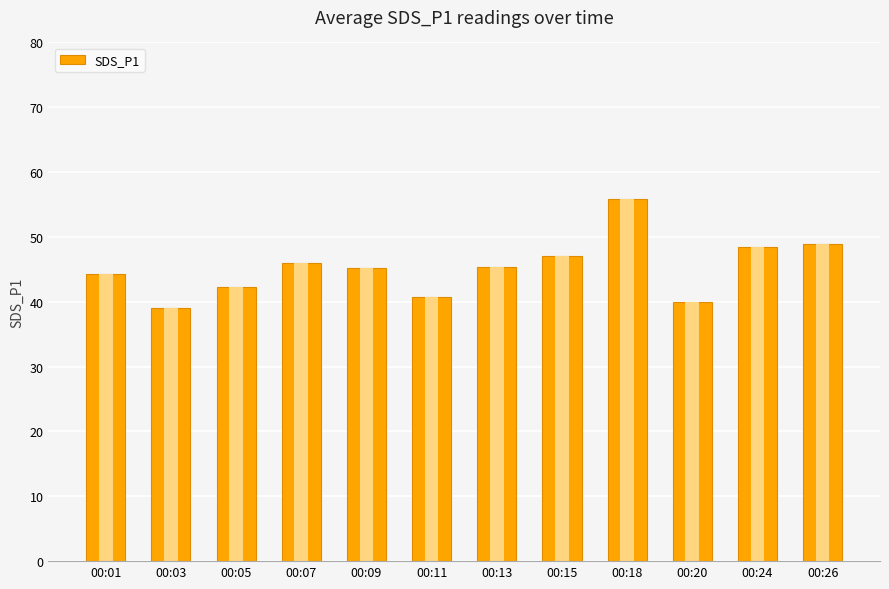

Is it true that the value at 00:18 is 15.0?

False